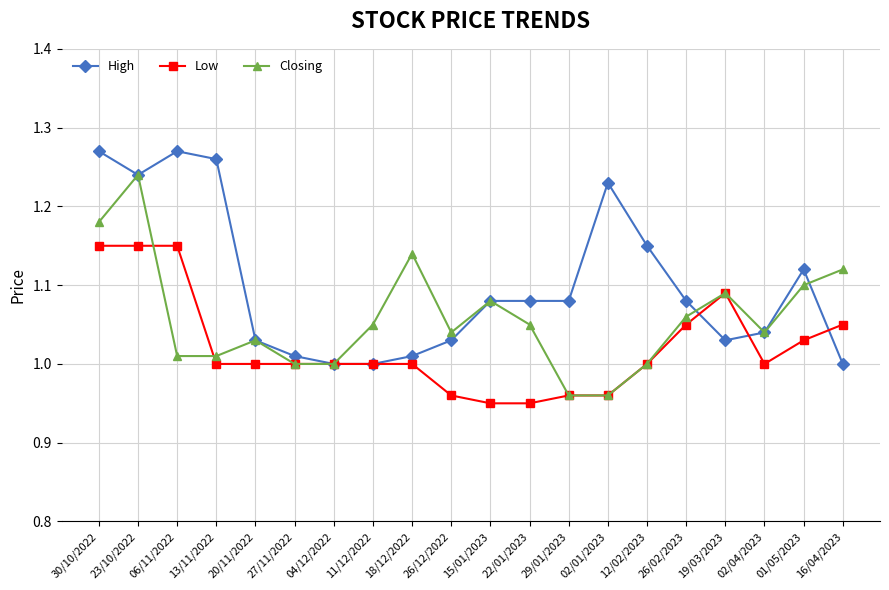

What is the total value across all series at 26/12/2022?

3.0